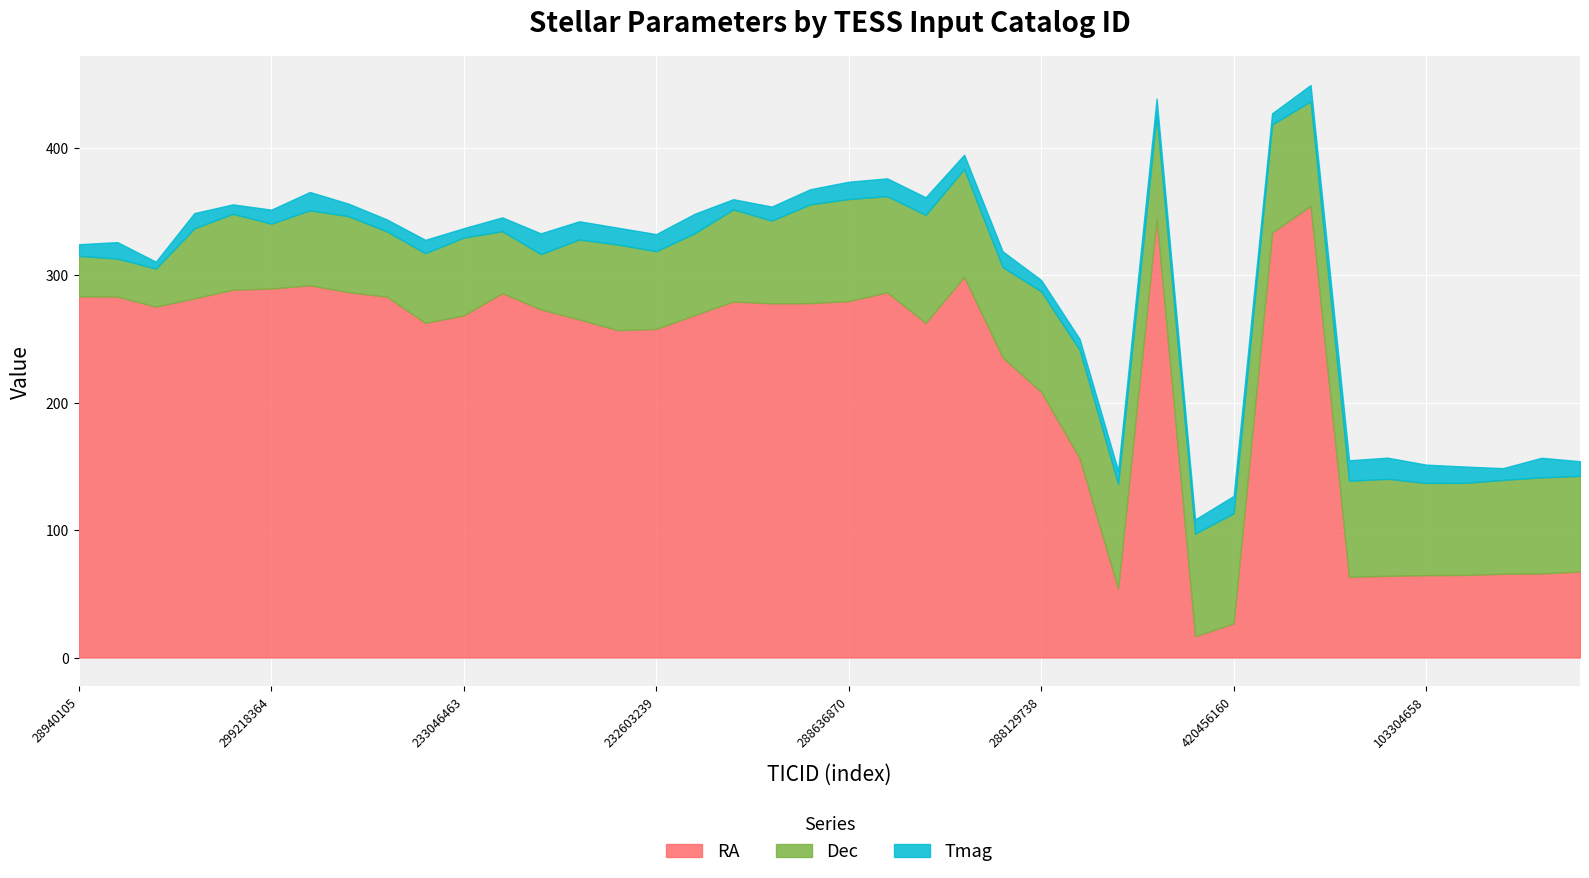

True or false: Dec and Tmag intersect in this chart.

False